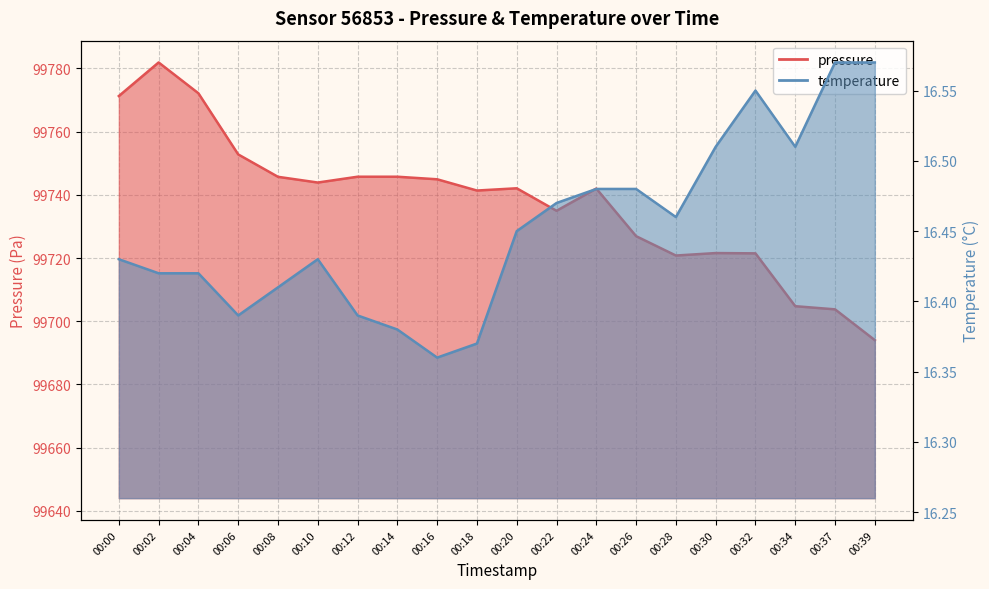

Which series has the largest total across all categories?

pressure